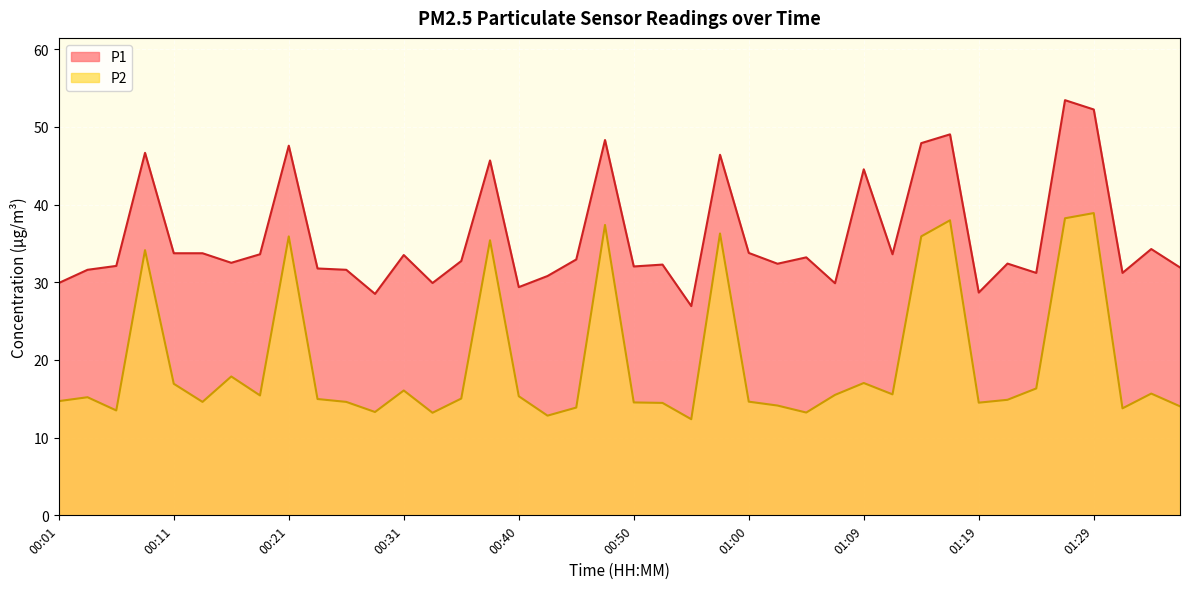

Which series has the largest total across all categories?

P1